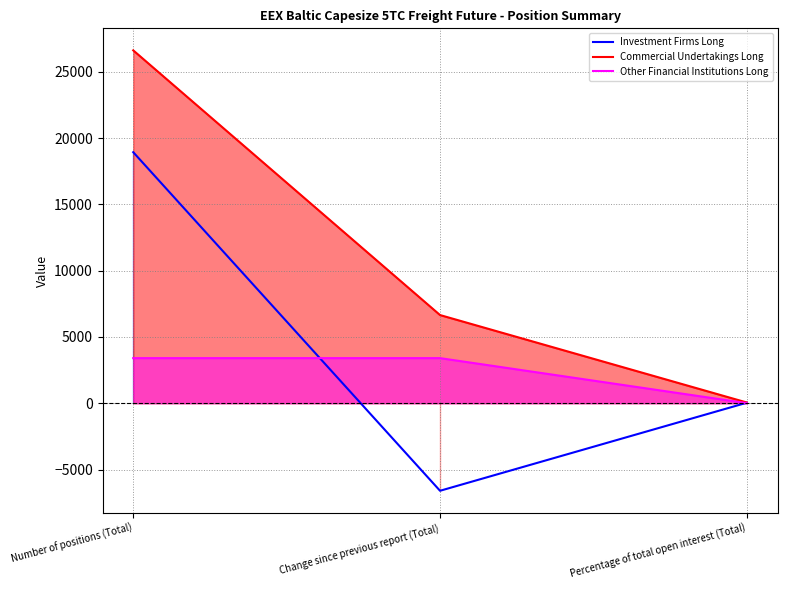

What is the label of the 1st point from the right?

Percentage of total open interest (Total)